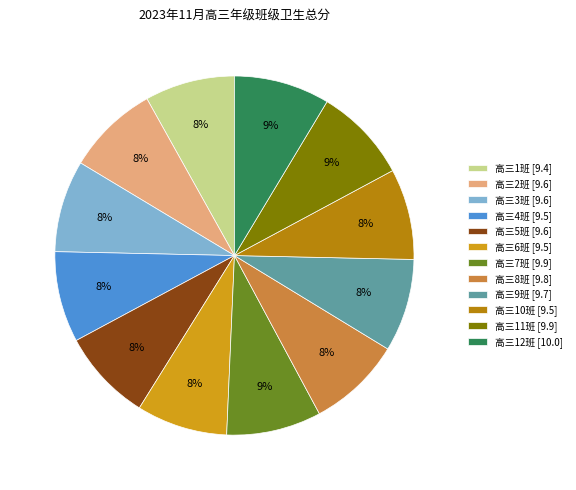

Does any single category account for the majority?

No